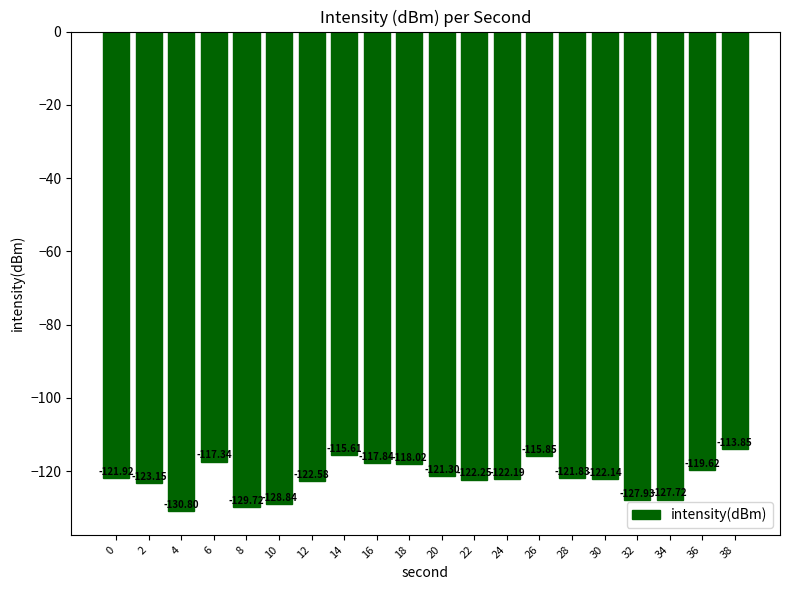

Is it true that the value at 10 is -128.8?

True